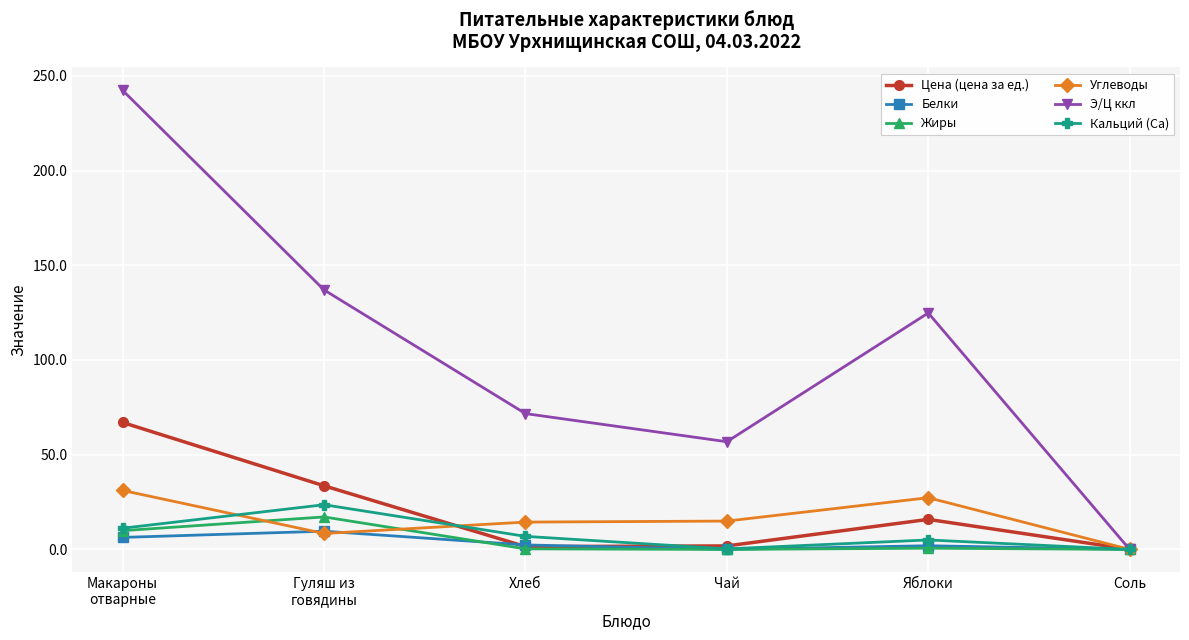

Is the value of Цена (цена за ед.) at Гуляш из
говядины greater than the value of Белки at Соль?

Yes